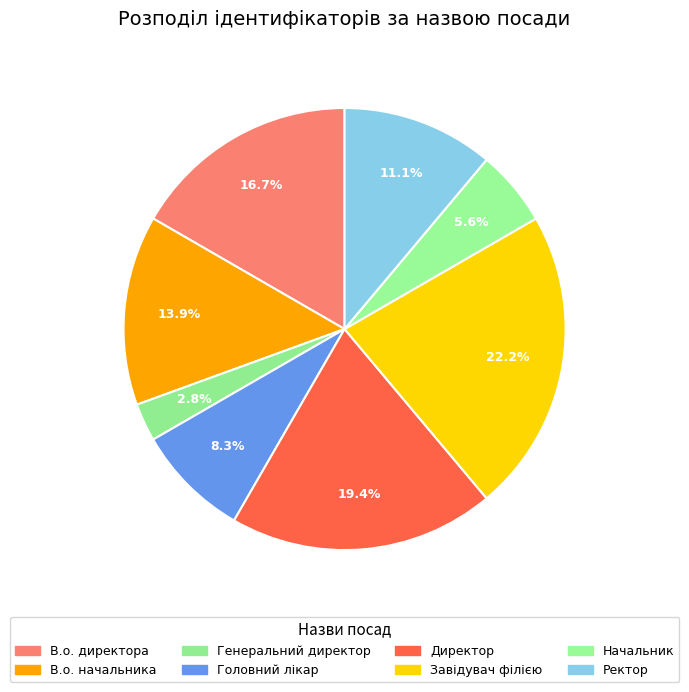

What is the smallest slice in the pie chart?

Генеральний директор